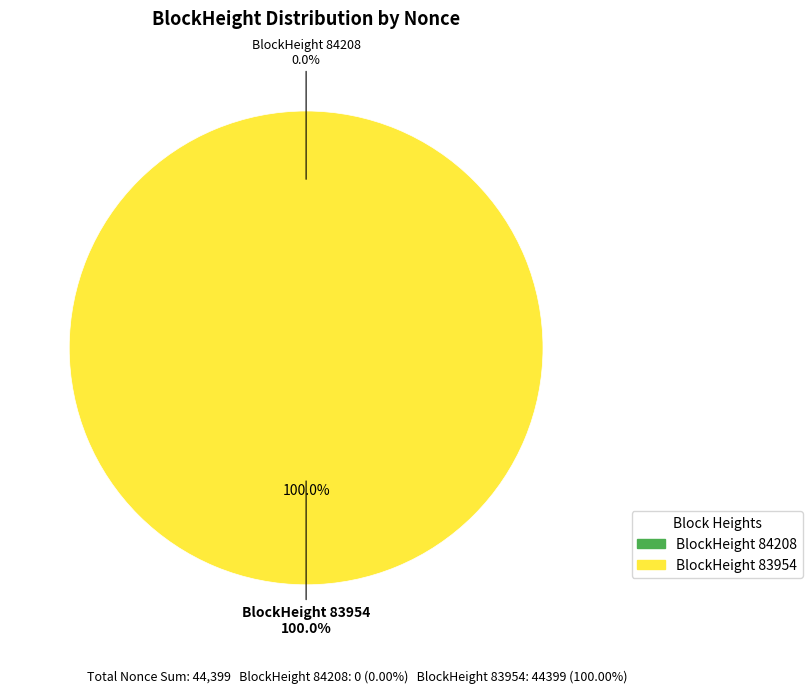

Rank the categories by value from highest to lowest.

83954, 84208